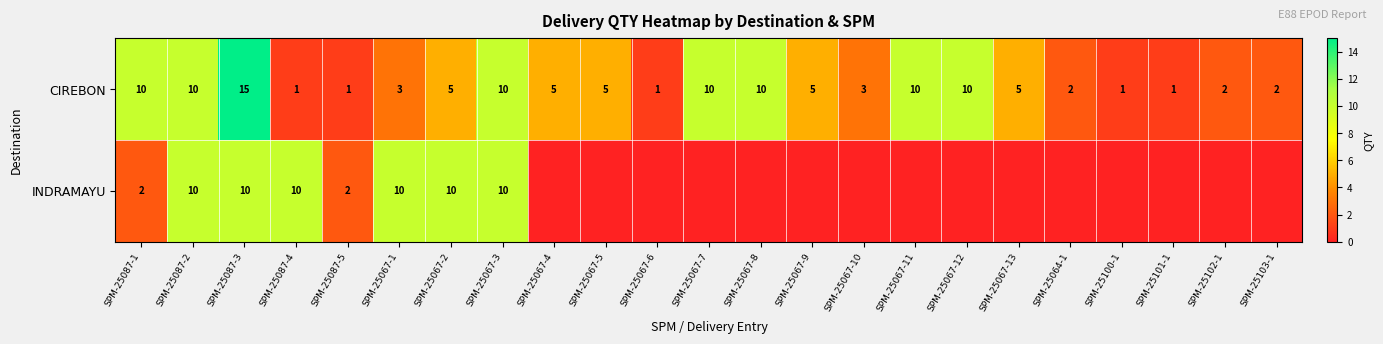

At SPM-25067-2, list the series in order from largest to smallest.

INDRAMAYU, CIREBON